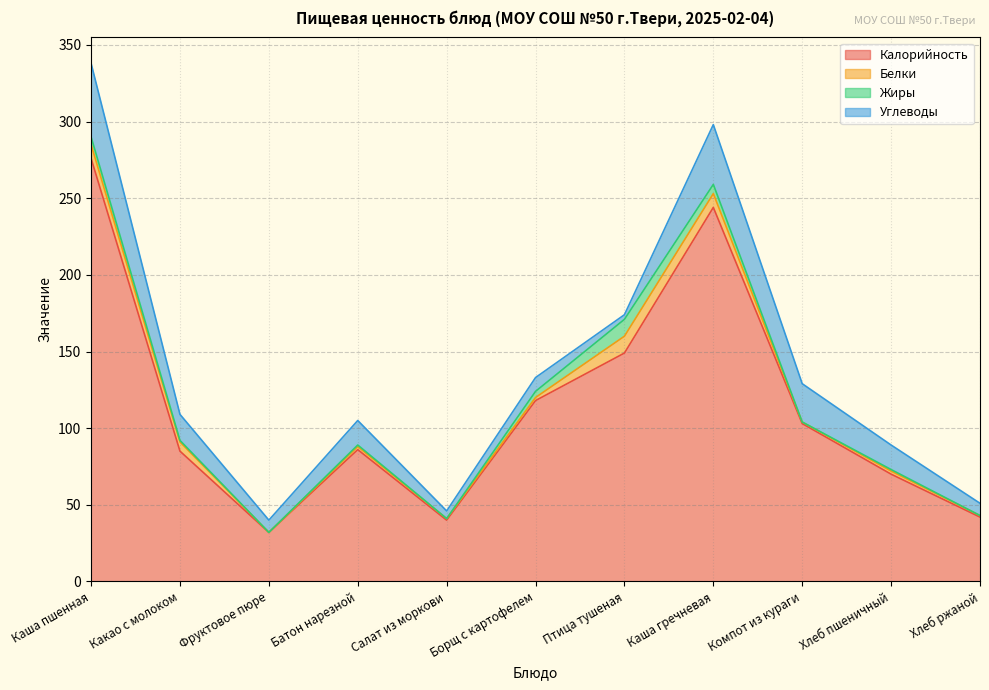

At which category does the chart reach its minimum across all series?

Фруктовое пюре